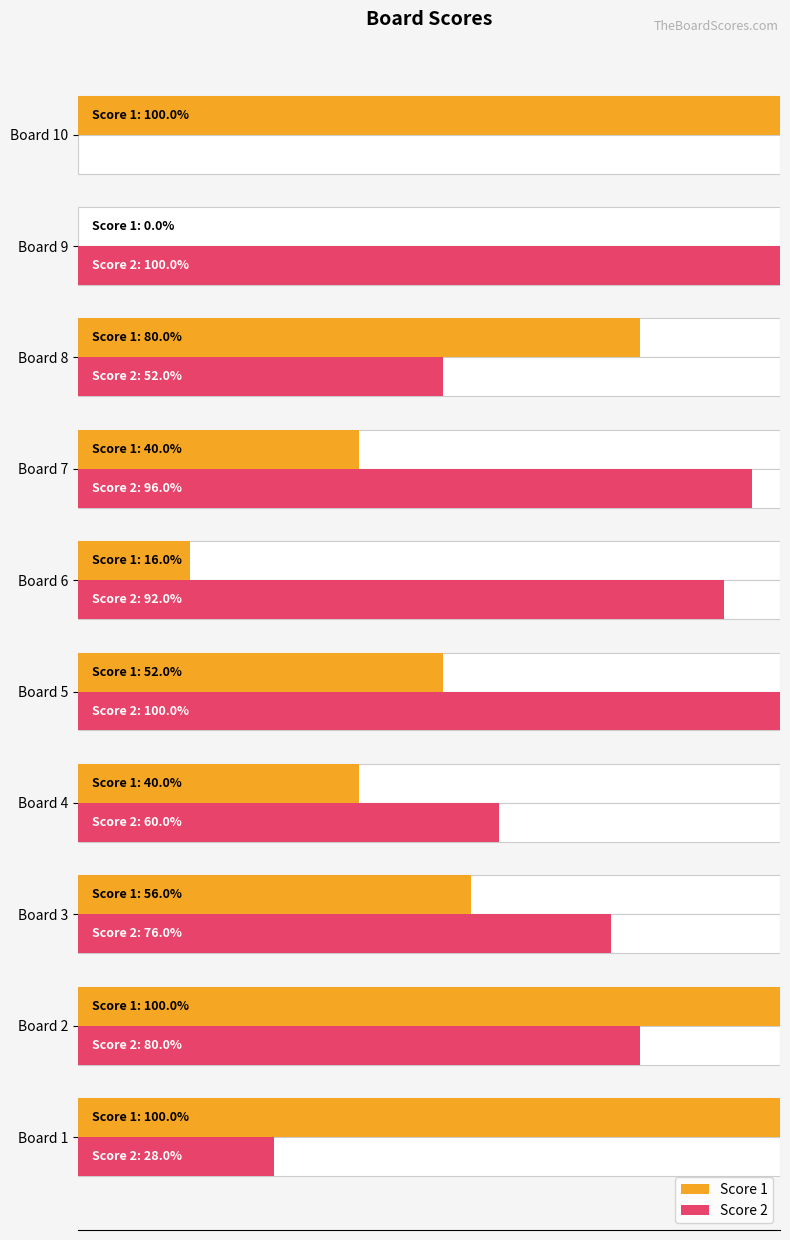

What is the sum of all Score 2 values?

171